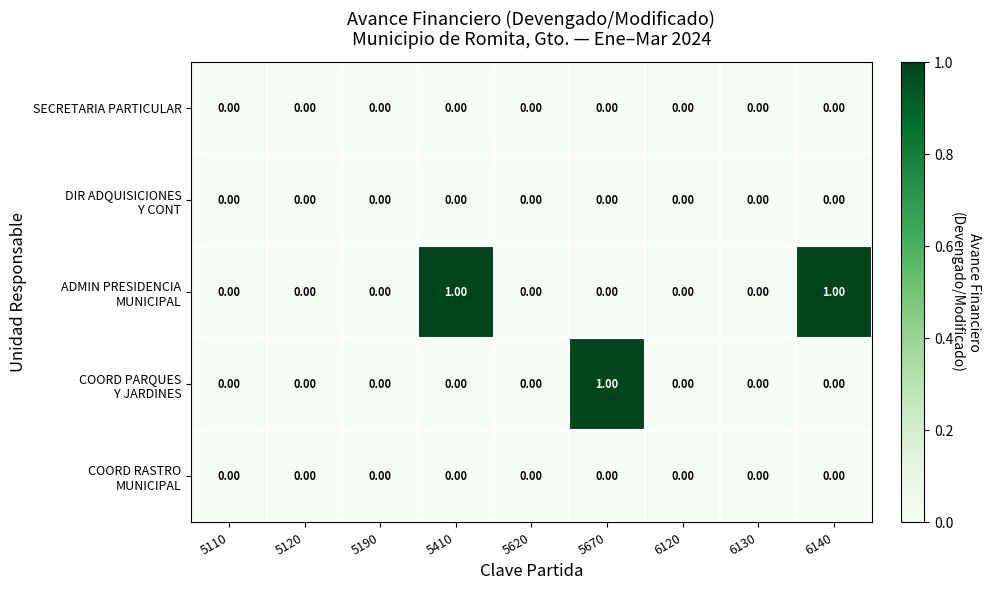

What is the maximum value shown in the chart?

1